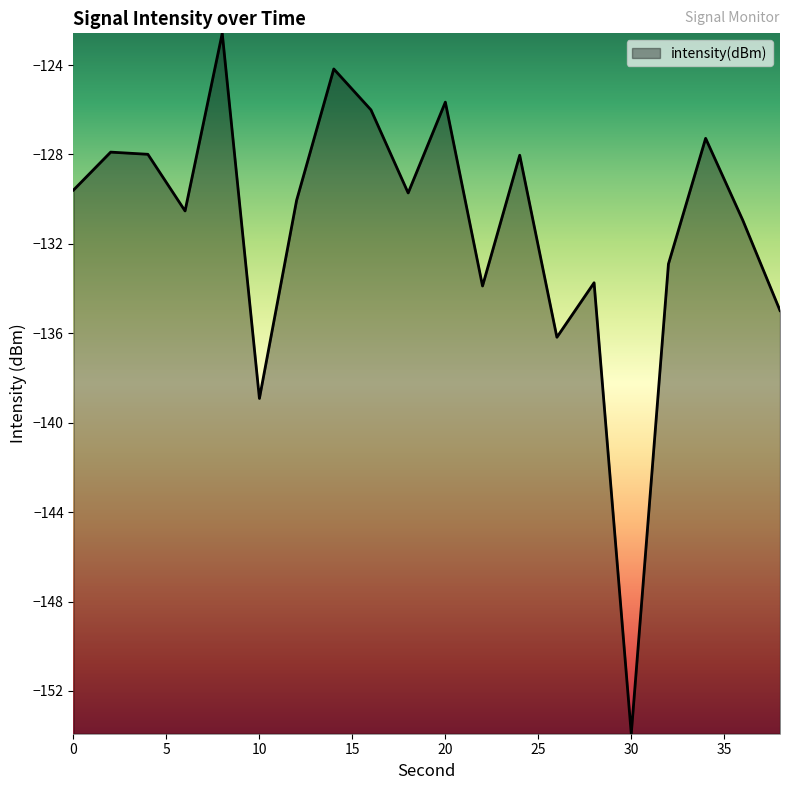

What is the smallest value displayed?

-153.9